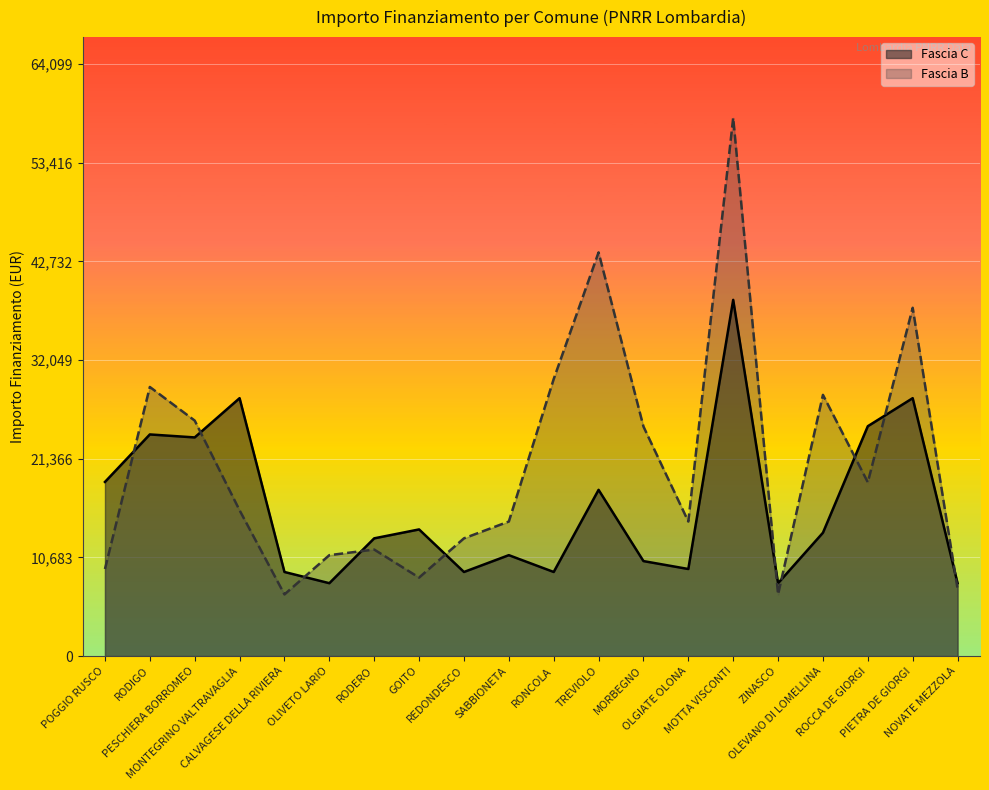

What is the sum of the Fascia B values at TREVIOLO and MONTEGRINO VALTRAVAGLIA?

59489